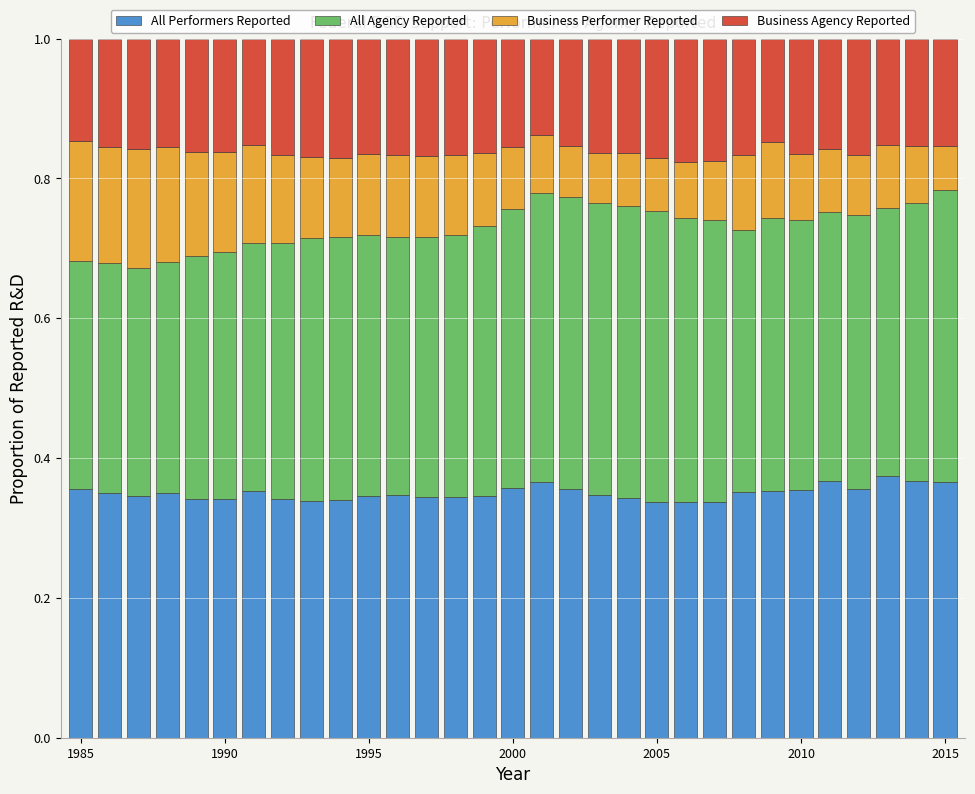

What is the sum of all All Performers Reported values?

10.8